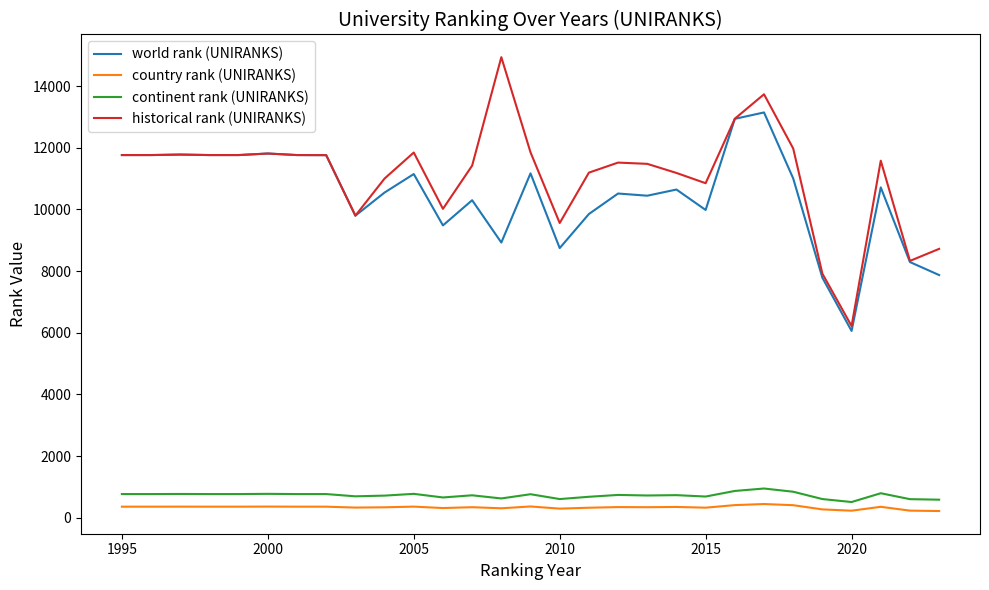

What are all the series names shown in the legend?

world rank (UNIRANKS), country rank (UNIRANKS), continent rank (UNIRANKS), historical rank (UNIRANKS)